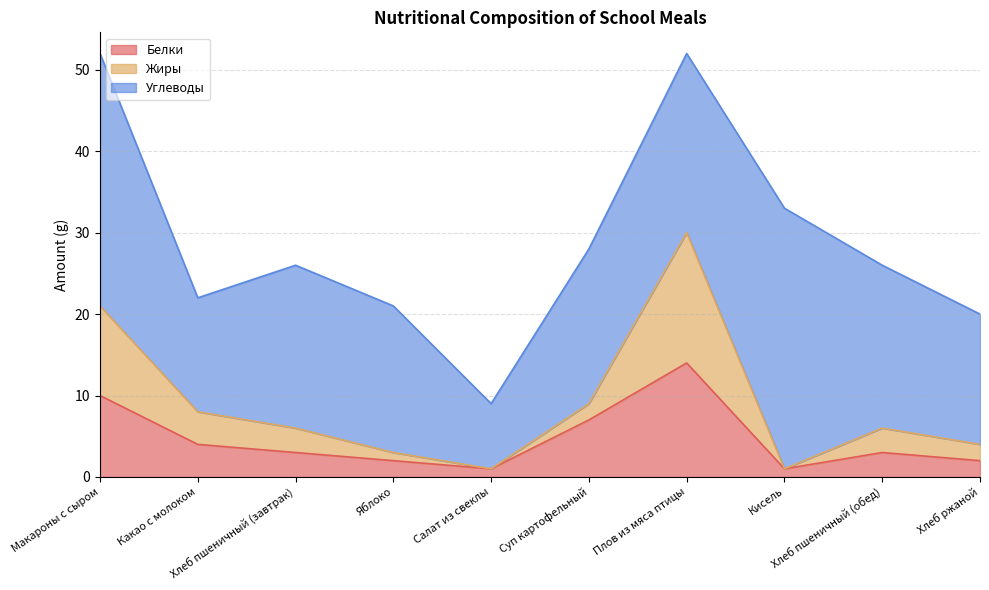

What is the maximum value for Белки?

14